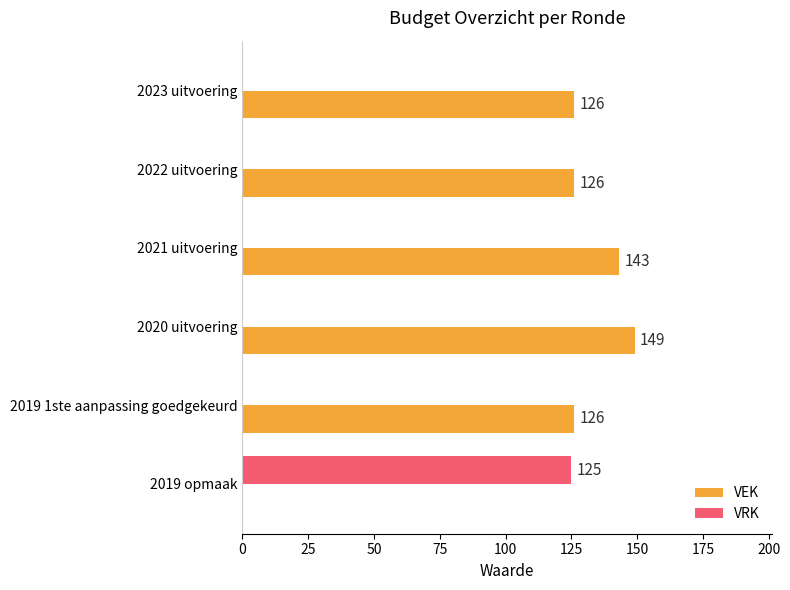

What is the maximum value shown in the chart?

149